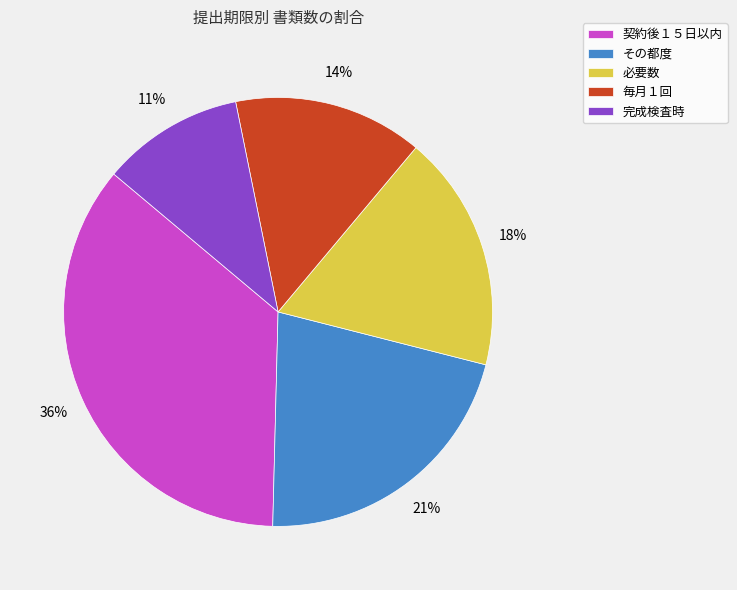

Which has a higher value, その都度 or 完成検査時?

その都度